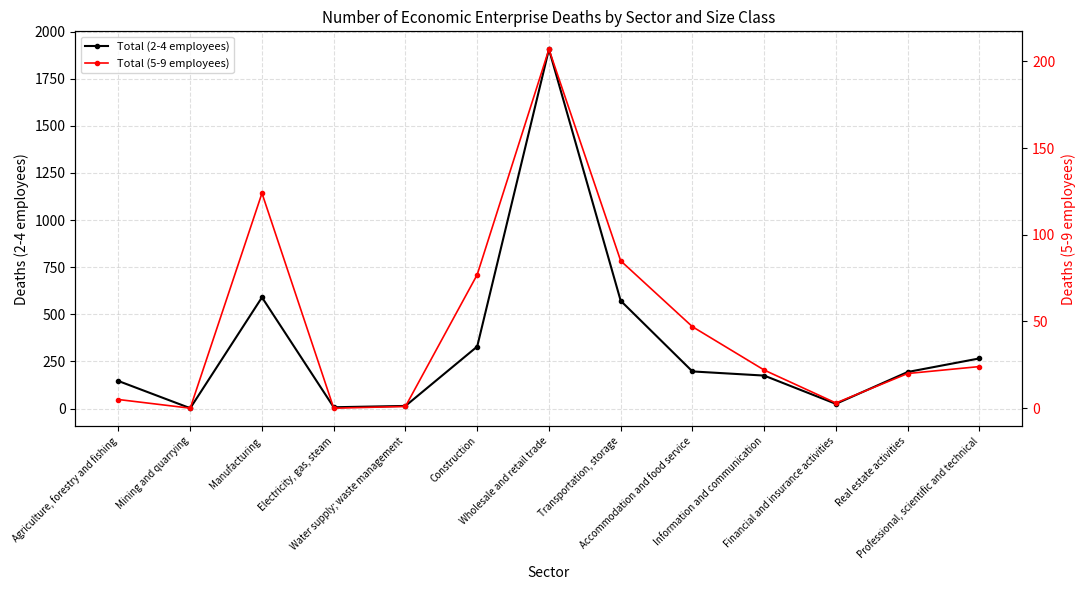

List the series in order of their overall mean, highest first.

Total (2-4 employees), Total (5-9 employees)